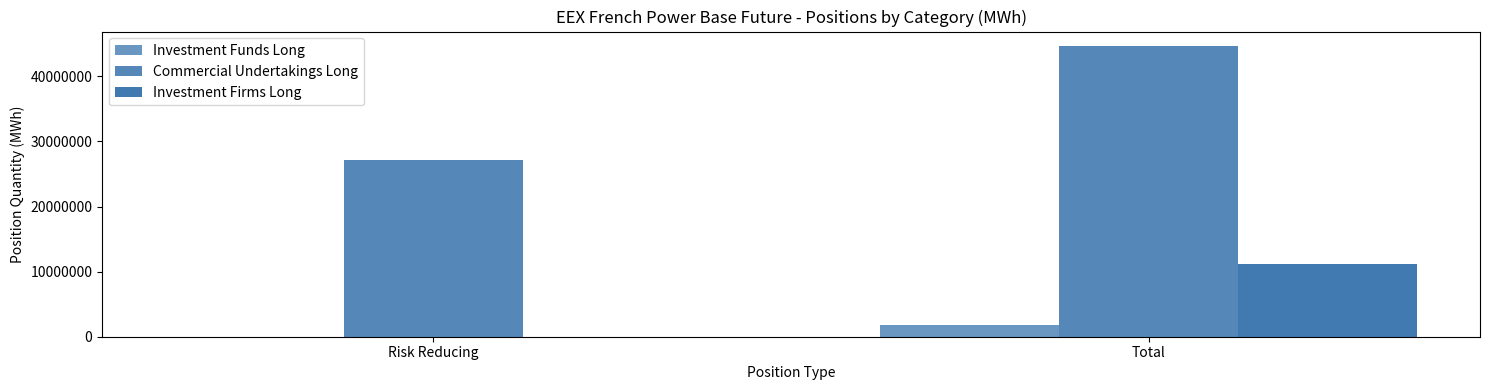

How many groups of bars are there?

2